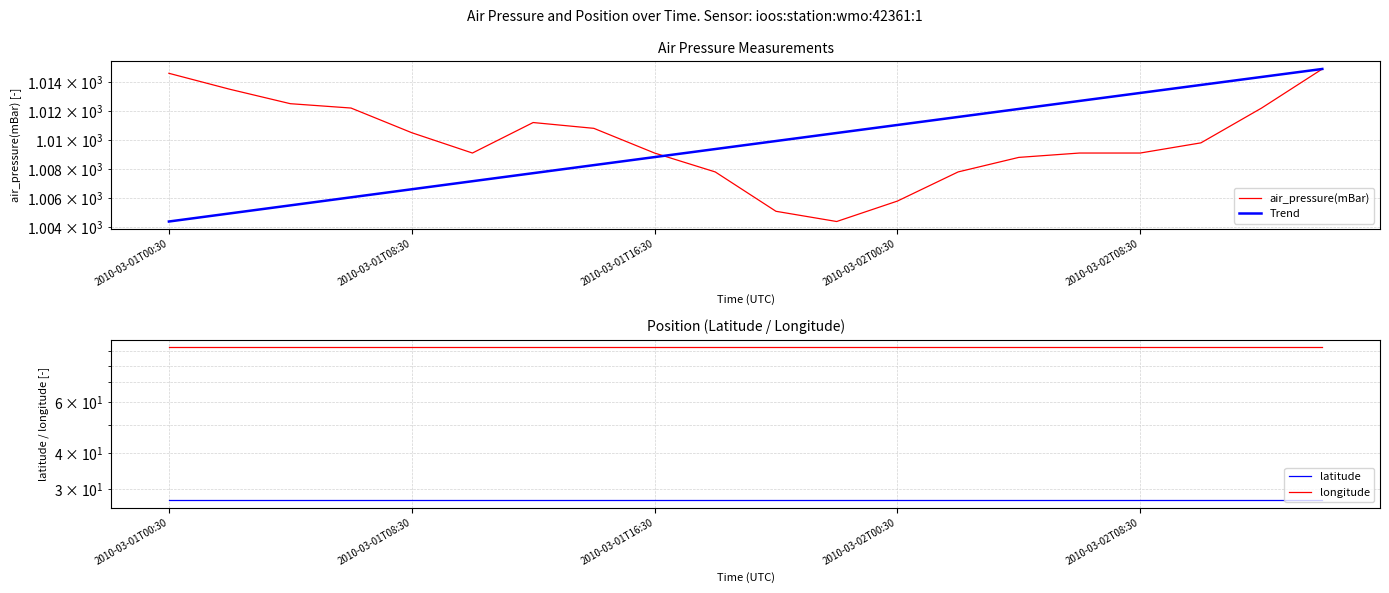

At how many categories does at least one series exceed 604?

20